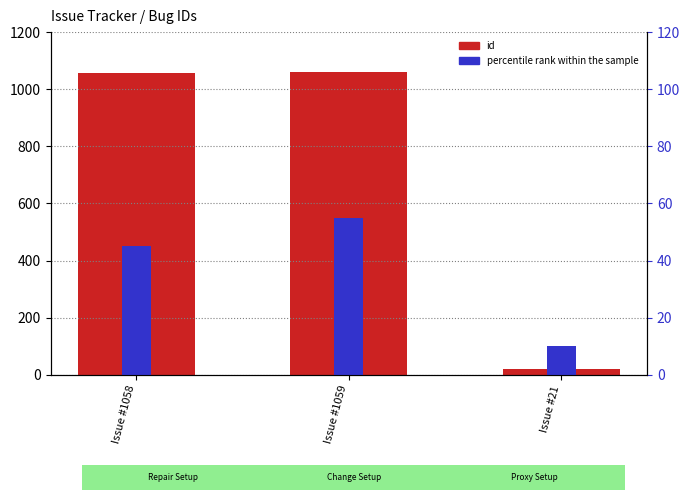

What value does the percentile rank within the sample series have at Issue #1058?

45